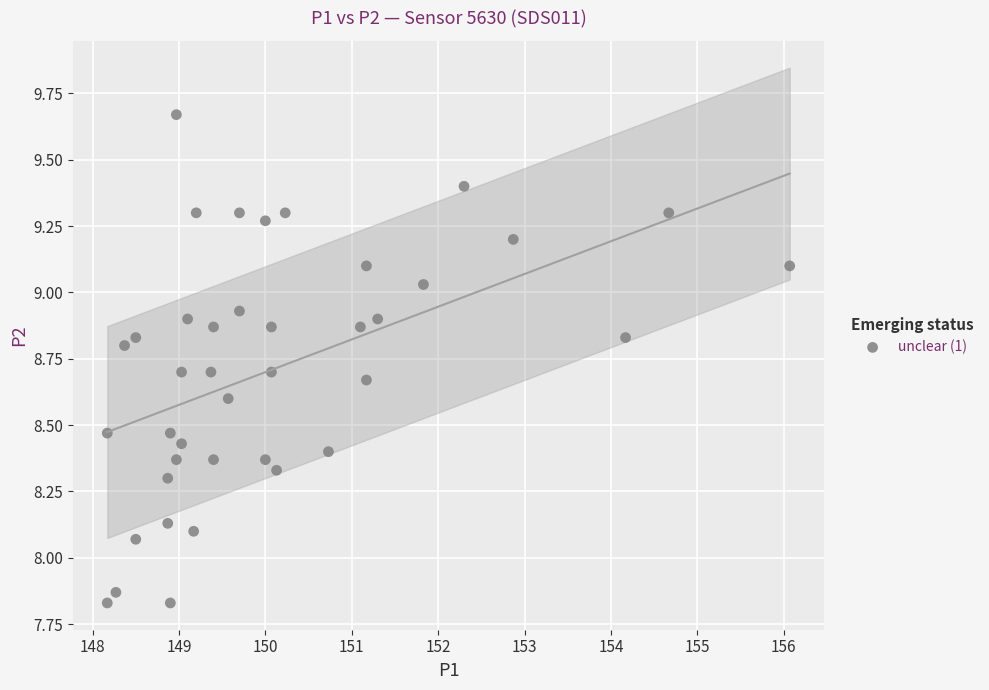

What is the range of Y values (max minus min)?

1.8